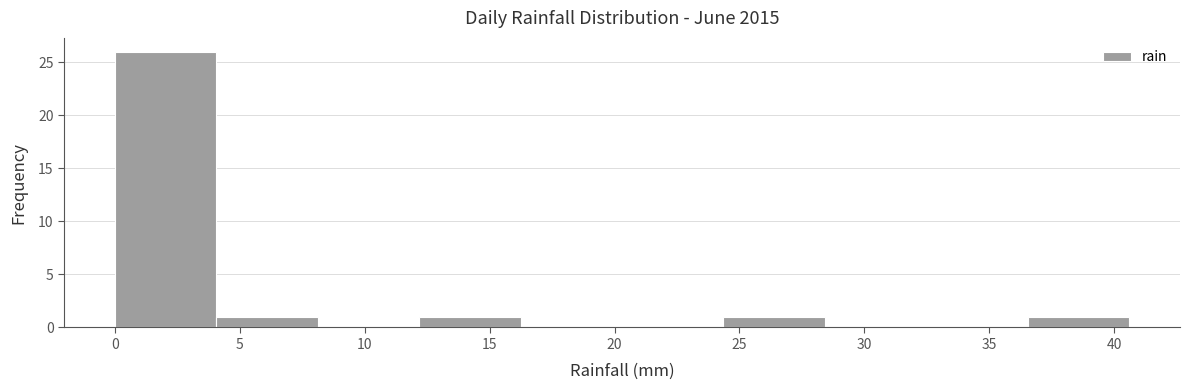

Reading left to right, transcribe this chart: for each bar, give the range it covers on the x-axis and its height. Neither the bar edges nor the heights are printed on the chart, so give them approximately, as read against the axes.

0.0 to 4.0: 26
4.0 to 8.0: 1
8.0 to 12.0: 0
12.0 to 16.0: 1
16.0 to 20.5: 0
20.5 to 24.5: 0
24.5 to 28.5: 1
28.5 to 32.5: 0
32.5 to 36.5: 0
36.5 to 40.5: 1